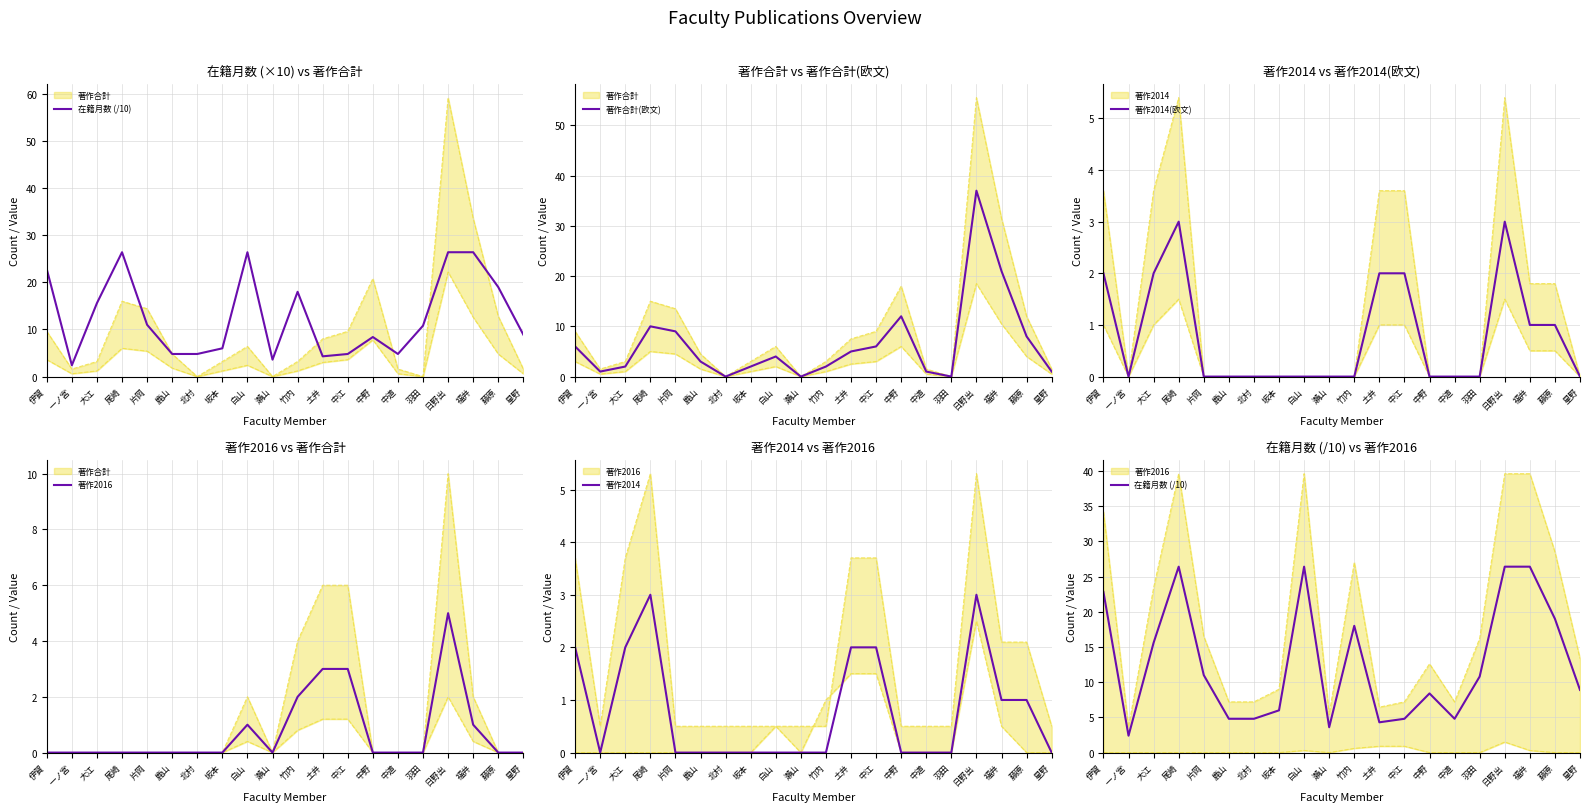

The value of 在籍月数 (/10) at 北村 is 2.8. True or false?

False